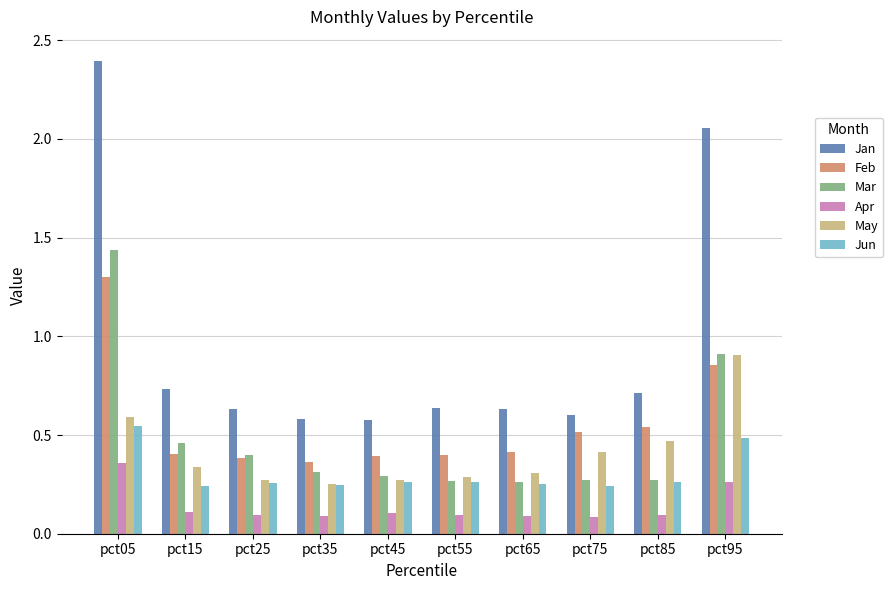

What is the sum of all May values?

4.1